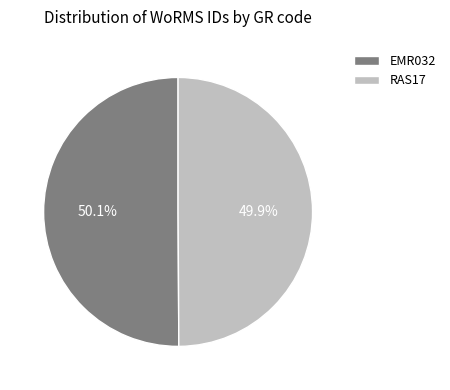

To the nearest percent, what percentage of the pie is RAS17?

50%